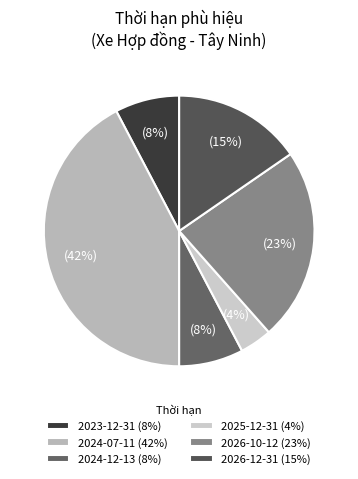

How many slices are in this pie chart?

6